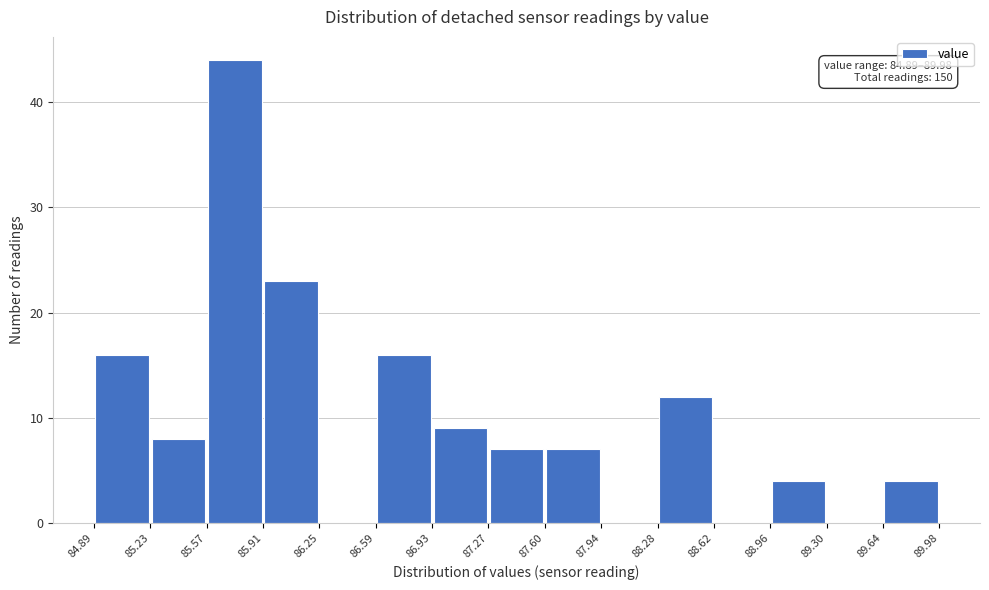

Which range on the x-axis has the tallest bar?

85.57 to 85.91